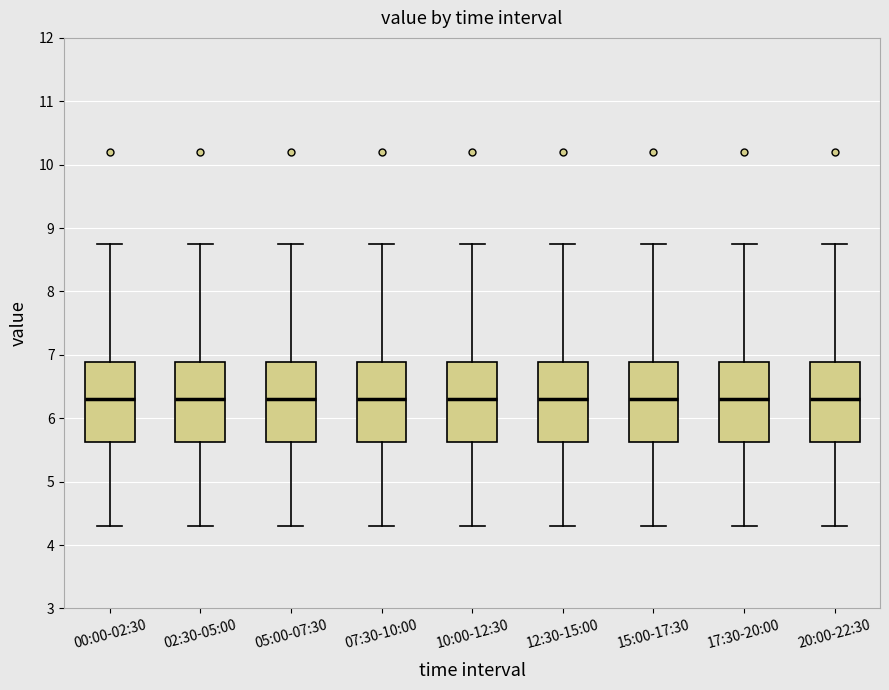

Where does the lower whisker of the box for 12:30-15:00 end on the y-axis? The values are not printed on the chart, so give them approximately, as read against the axis.

4.3